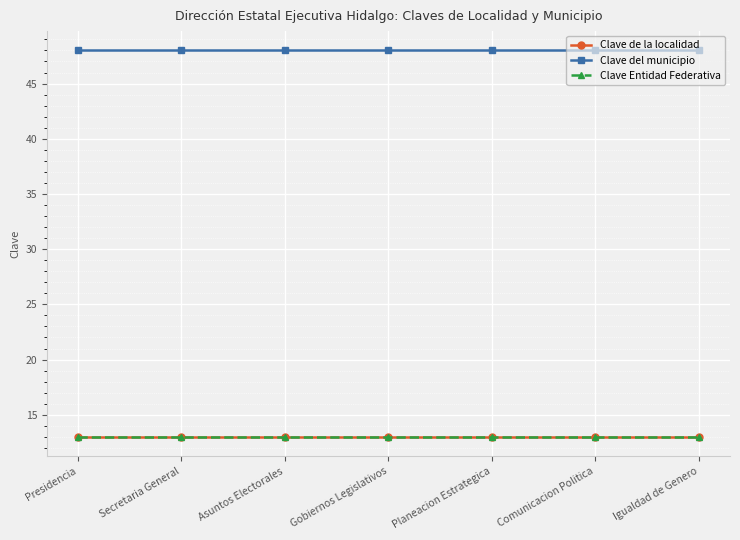

How many categories are shown in the chart?

7